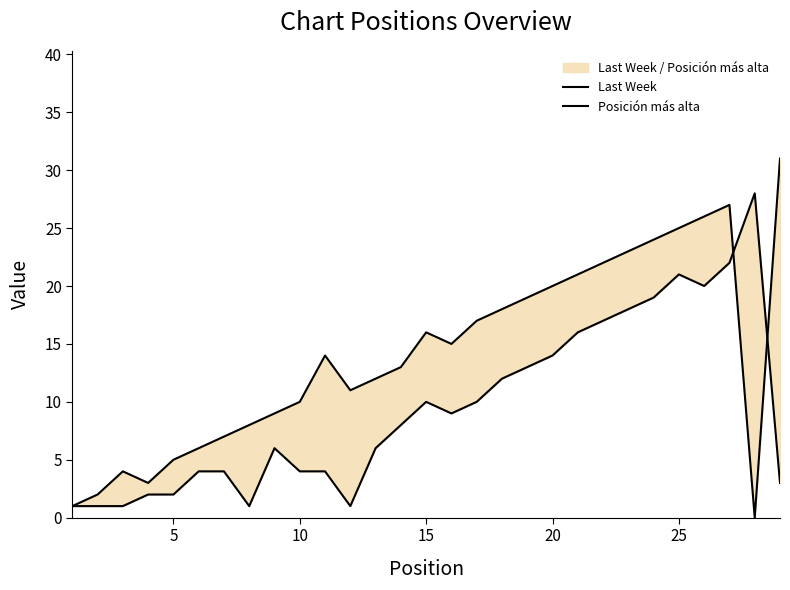

Reading left to right, transcribe all the data shown in this chart.

Last Week: 1	2	4	3	5	6	7	8	9	10	14	11	12	13	16	15	17	18	19	20	21	22	23	24	25	26	27	0	31
Posición más alta: 1	1	1	2	2	4	4	1	6	4	4	1	6	8	10	9	10	12	13	14	16	17	18	19	21	20	22	28	3